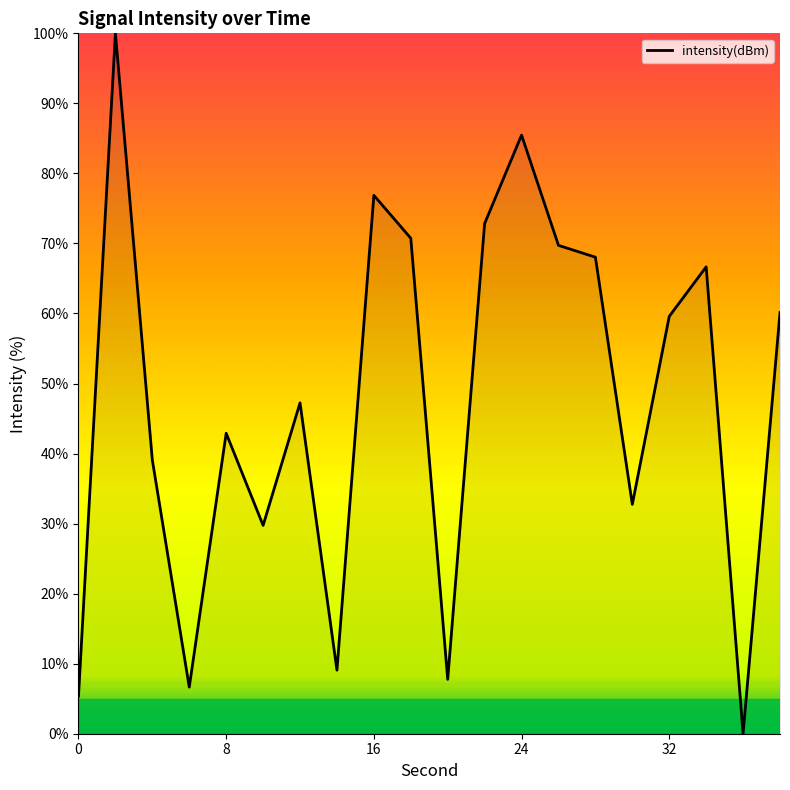

How many values are below 59?

10